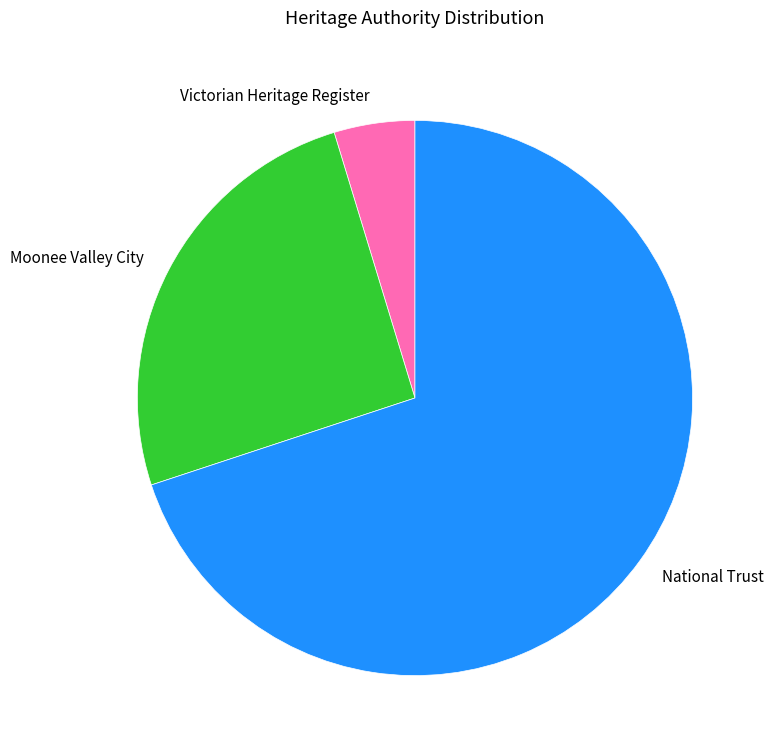

Does Moonee Valley City represent more than half of the total?

No